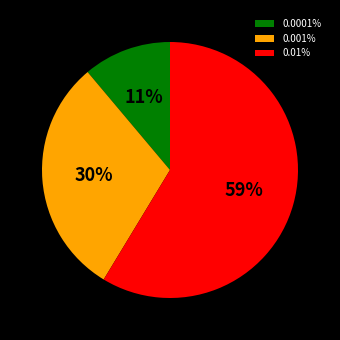

To the nearest percent, what is the combined percentage of 0.0001% and 0.01%?

70%